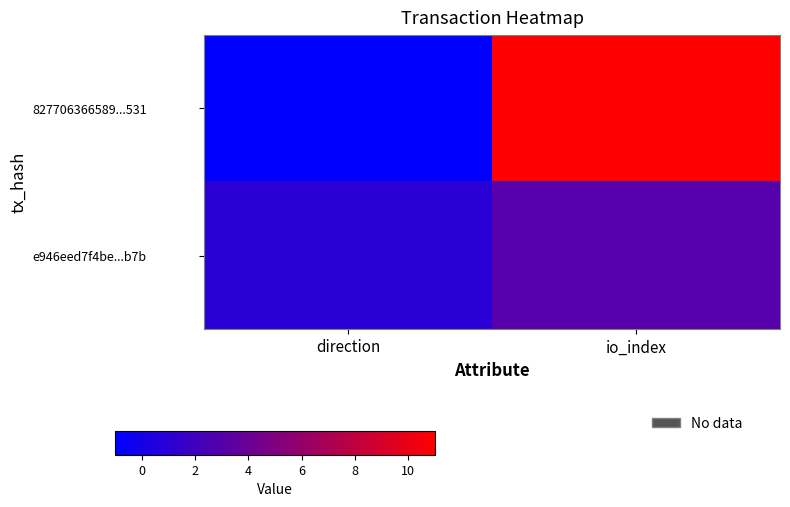

Which series has the widest spread of values?

827706366589...531